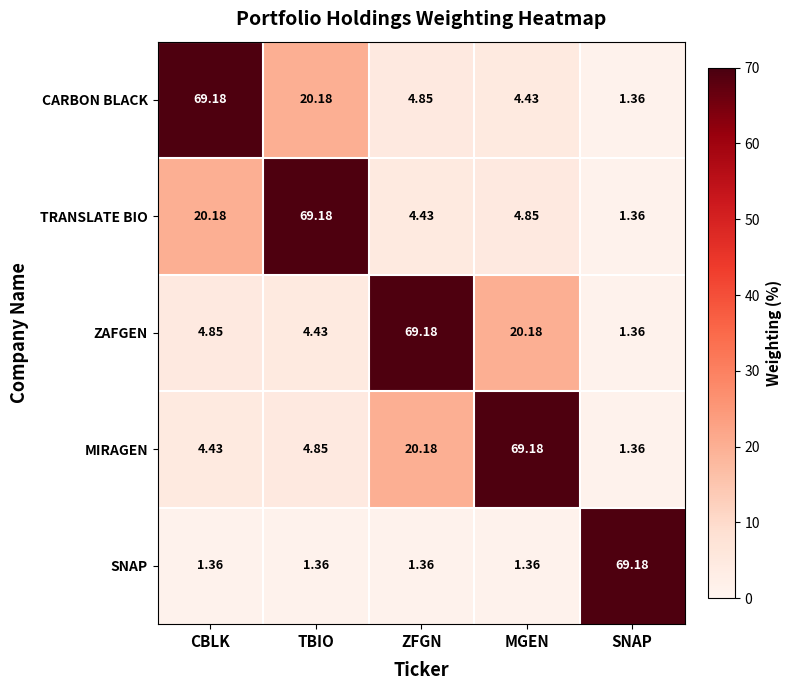

Rank the series at ZFGN from lowest to highest value.

SNAP, TRANSLATE BIO, CARBON BLACK, MIRAGEN, ZAFGEN